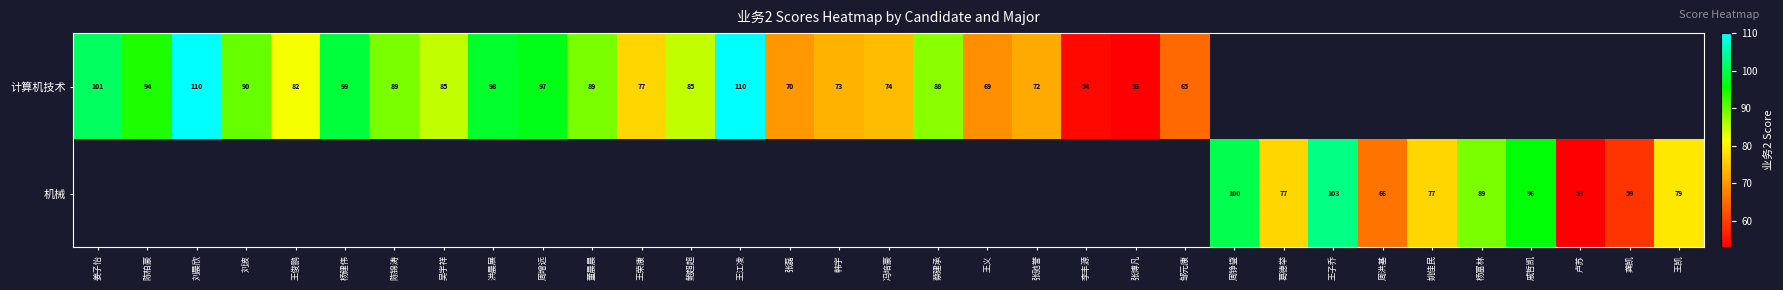

What is the greatest value displayed?

110.0